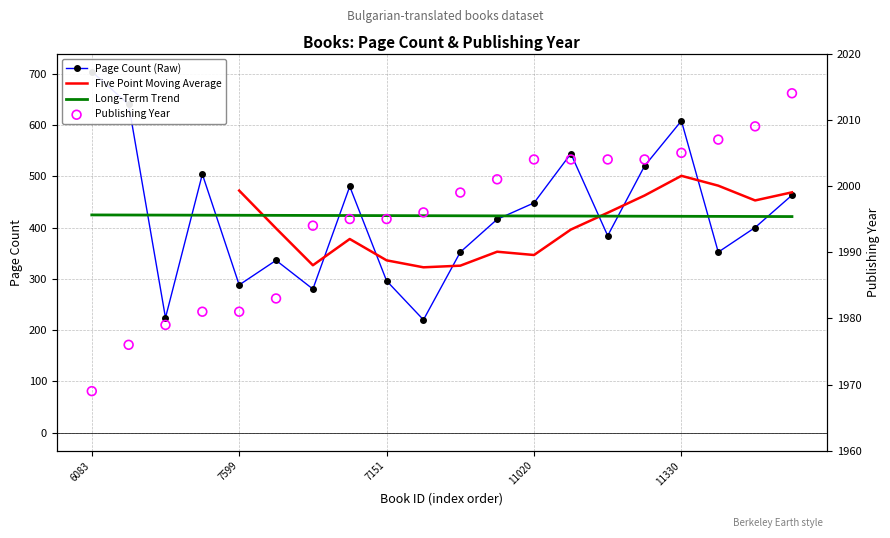

Is the value of pageCount at 11330 greater than the value of publishingYear at 7609?

No